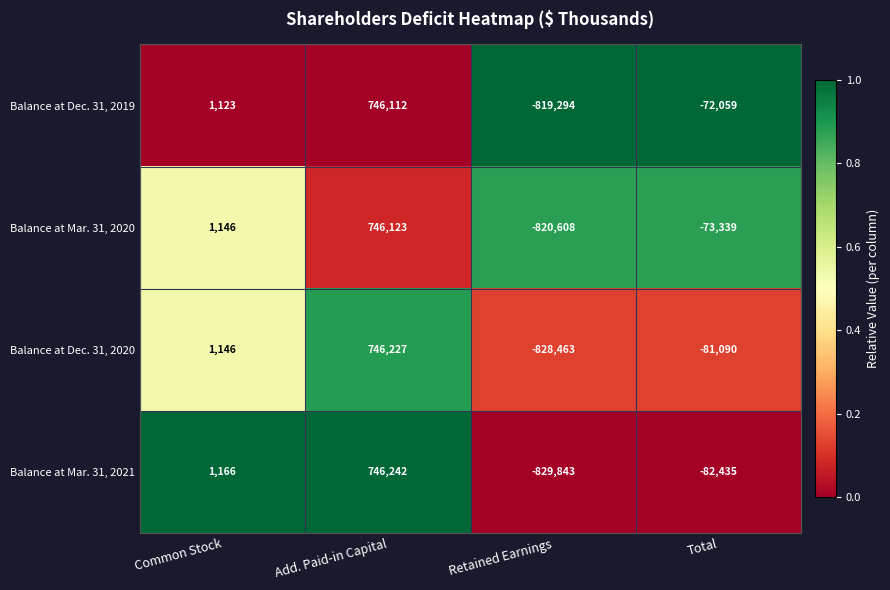

Reading right to left, list all the values displayed in this chart.

Balance at Dec. 31, 2019: Total=-72059	Retained Earnings=-819294	Add. Paid-in Capital=746112	Common Stock=1123
Balance at Mar. 31, 2020: Total=-73339	Retained Earnings=-820608	Add. Paid-in Capital=746123	Common Stock=1146
Balance at Dec. 31, 2020: Total=-81090	Retained Earnings=-828463	Add. Paid-in Capital=746227	Common Stock=1146
Balance at Mar. 31, 2021: Total=-82435	Retained Earnings=-829843	Add. Paid-in Capital=746242	Common Stock=1166